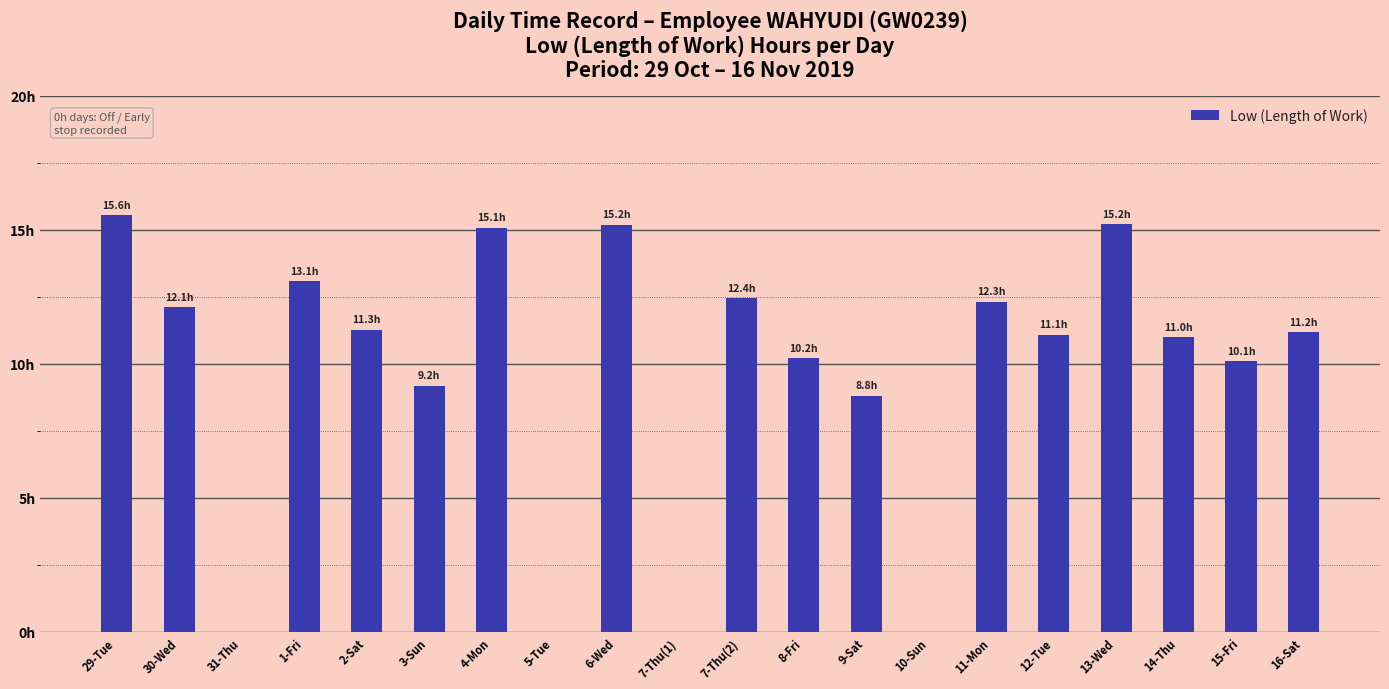

Where does the data first go above 11?

29-Tue